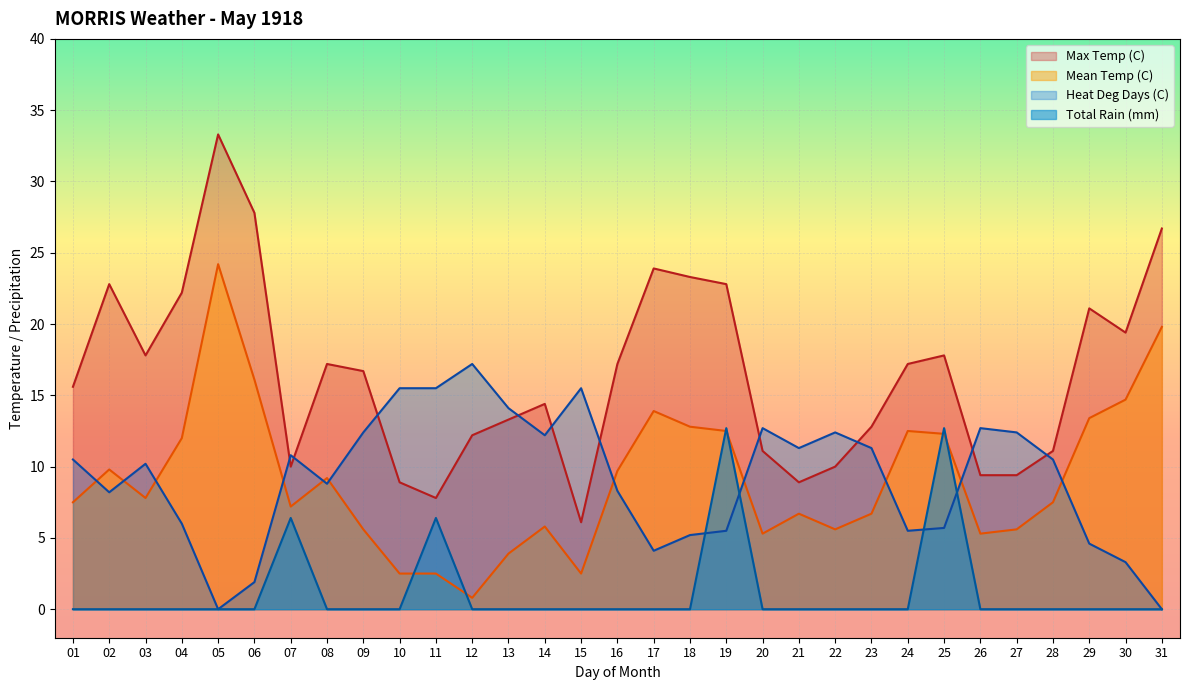

In Max Temp (C), how many points are lower than both neighbors (excluding endpoints)?

6